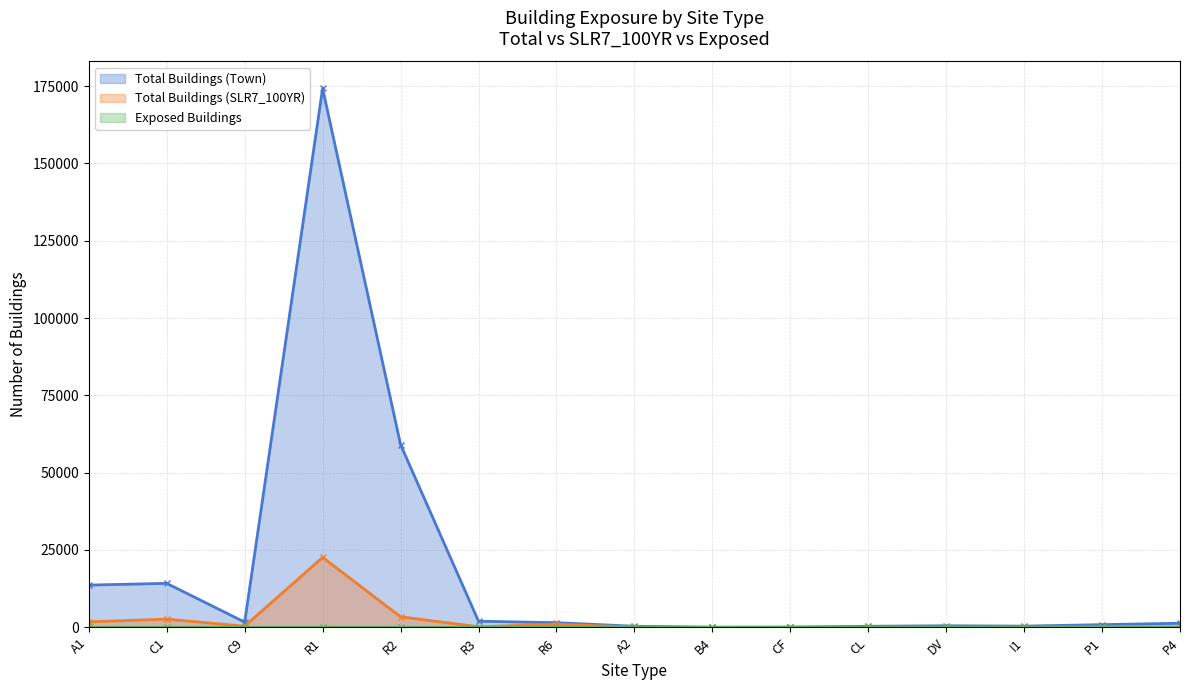

Which series changed the most between DV and P4?

Total Buildings (Town)